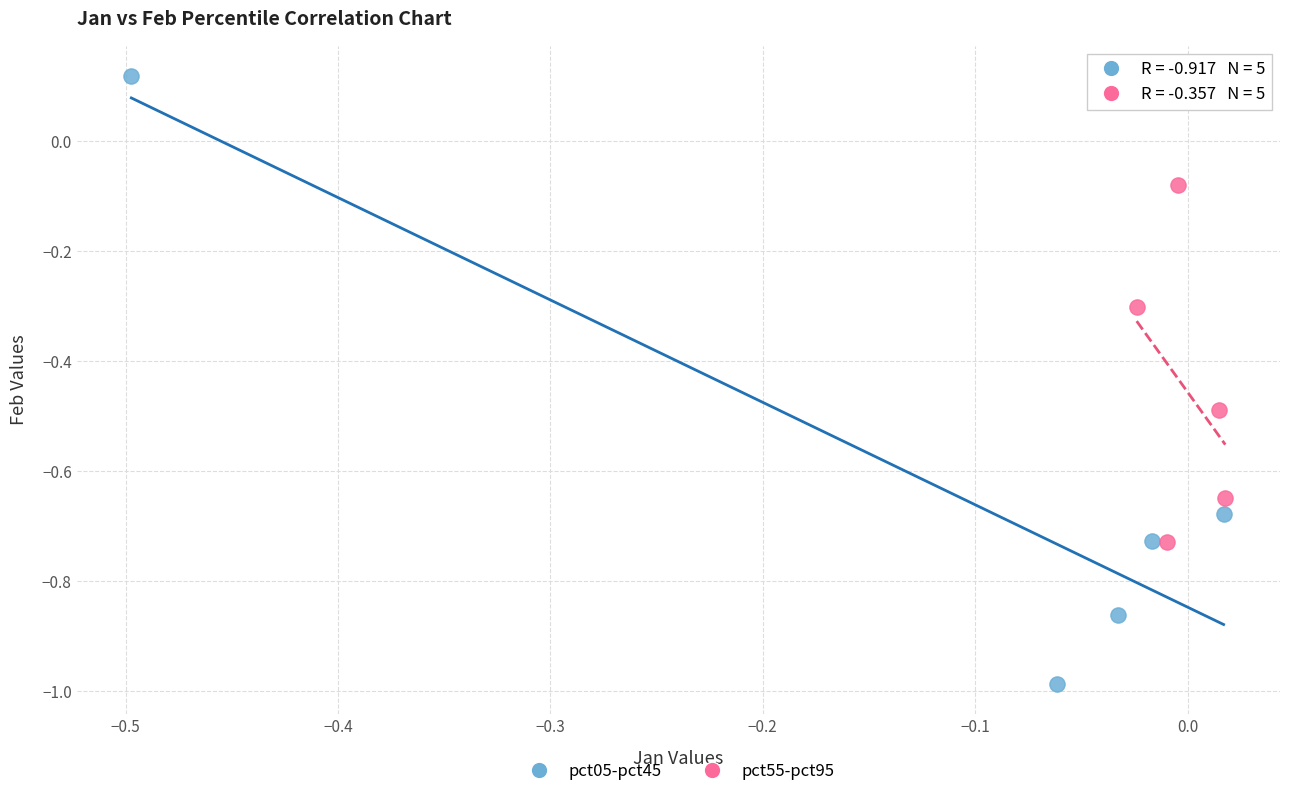

Which series has the largest Y range (max minus min)?

pct05-pct45